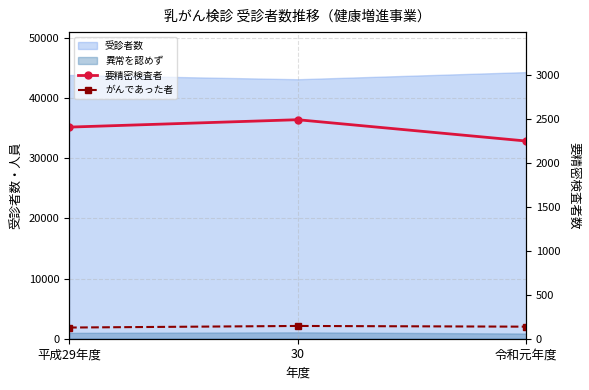

How many lines are shown in the chart?

2